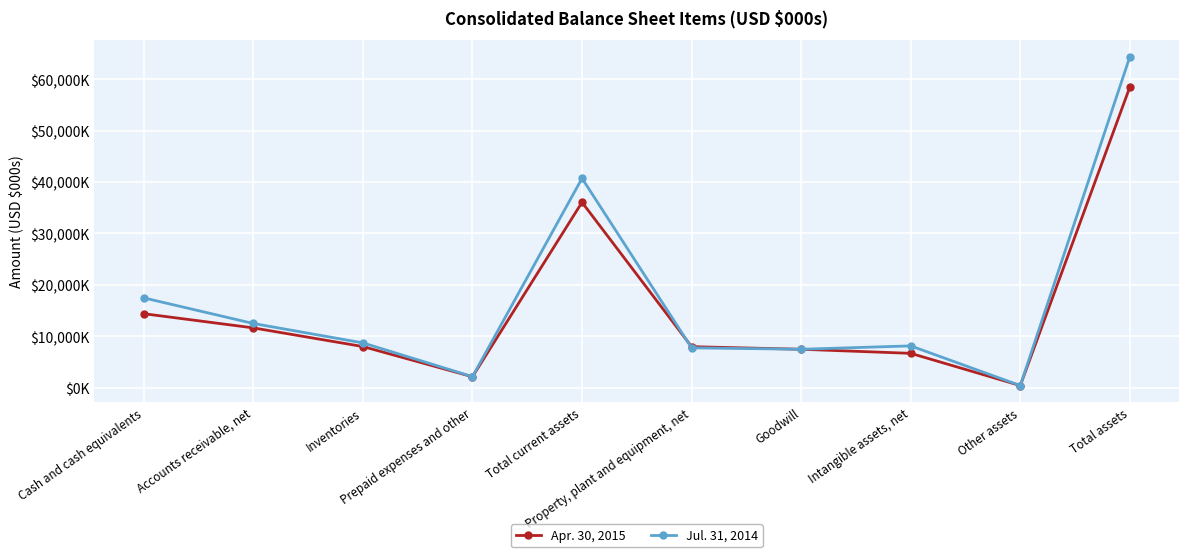

What is the sum of the Jul. 31, 2014 values at Goodwill and Cash and cash equivalents?

24907